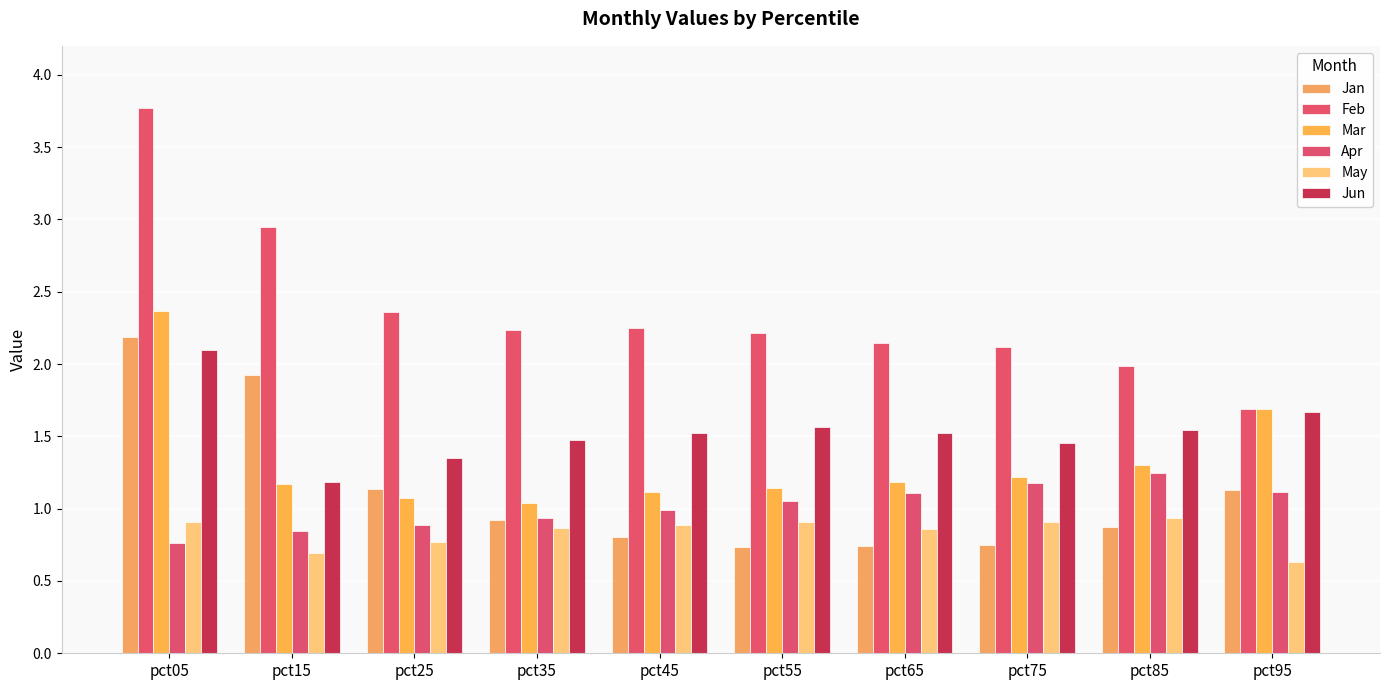

True or false: Jan has a value of 2.8 at pct15.

False